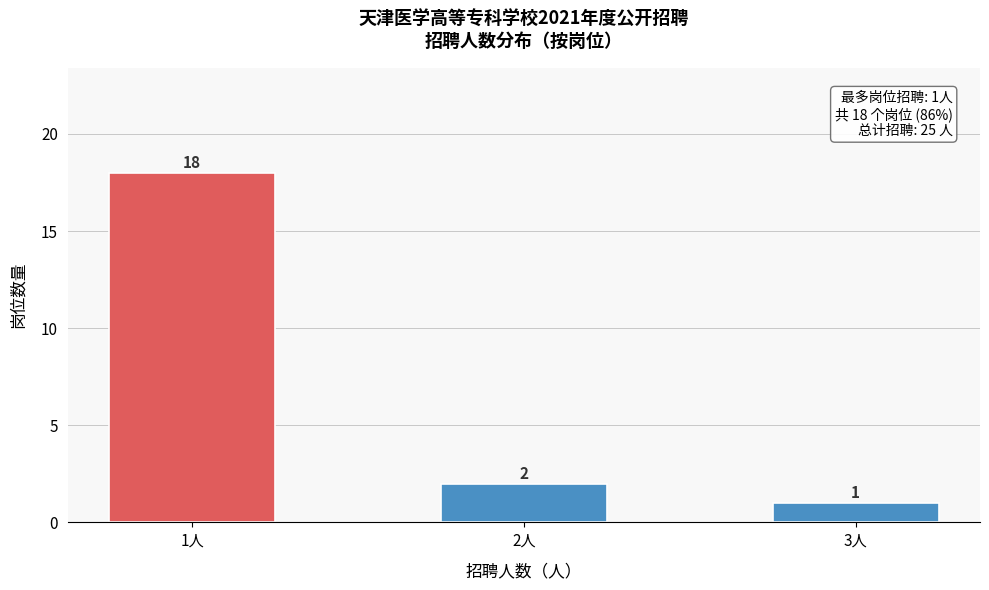

Reading left to right, transcribe all the data shown in this chart.

1人=18	2人=2	3人=1